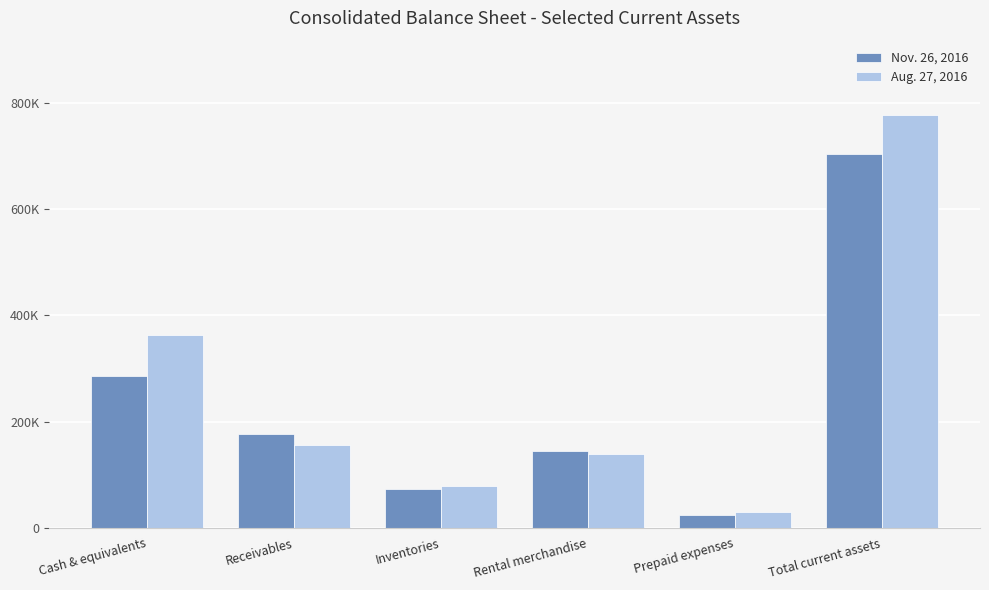

Are the bars horizontal?

No